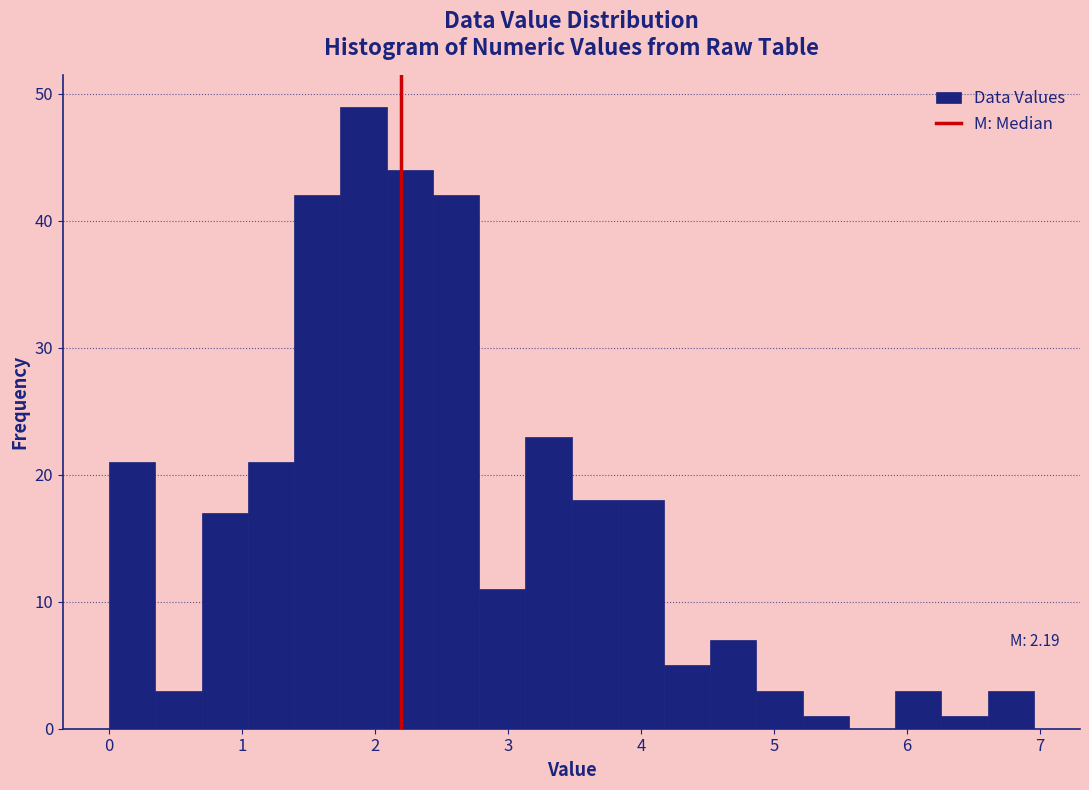

Read against the x-axis, roughly where is the centre of the tallest bar?

1.9